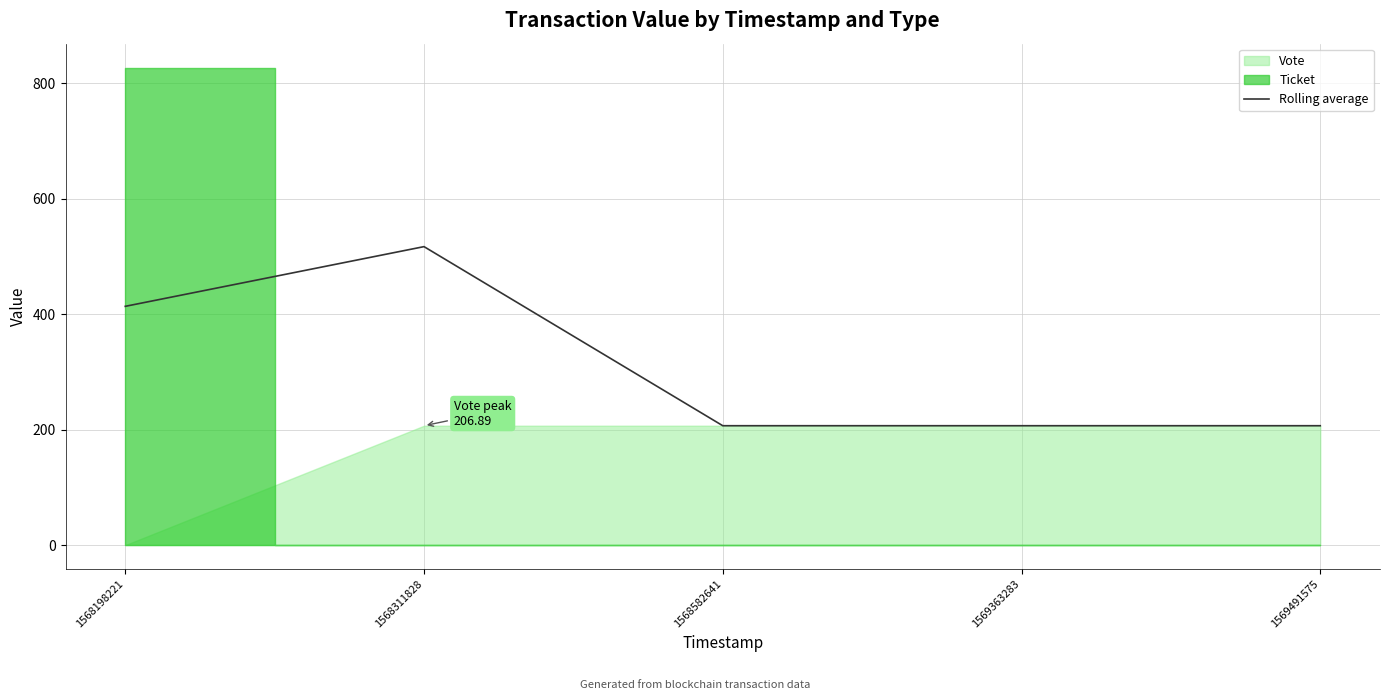

Is it true that the value at 1568582641 is 206.9?

True